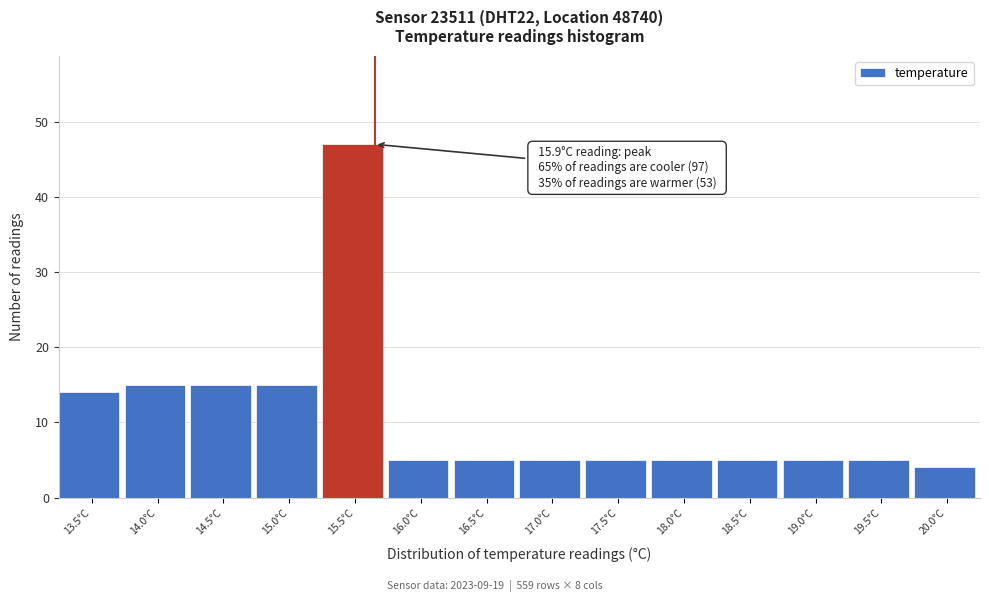

Reading left to right, what are all the values shown in this chart?

14	15	15	15	47	5	5	5	5	5	5	5	5	4